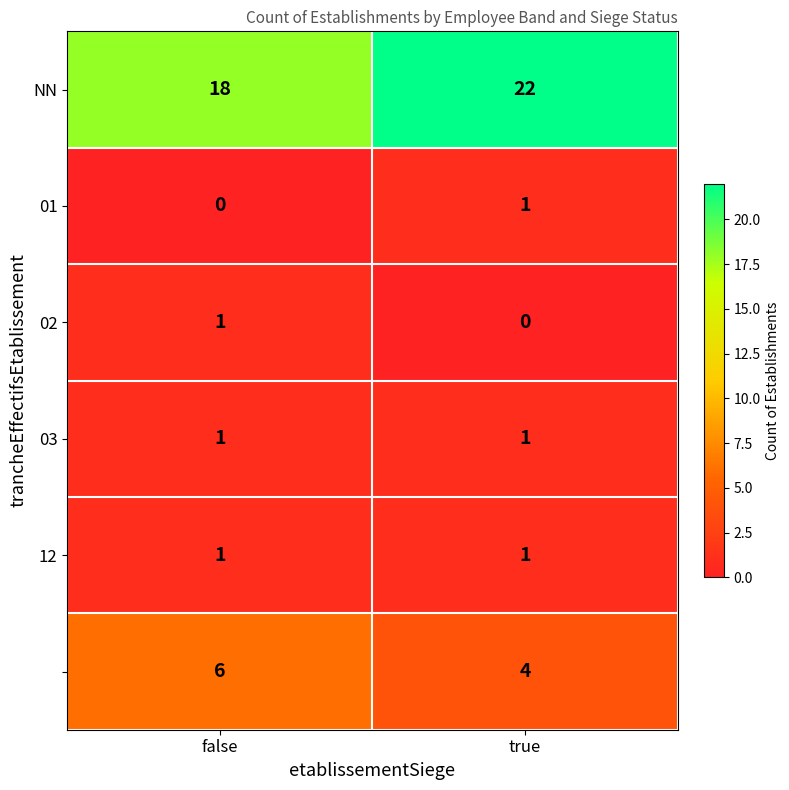

At which category does the chart reach its peak across all series?

true